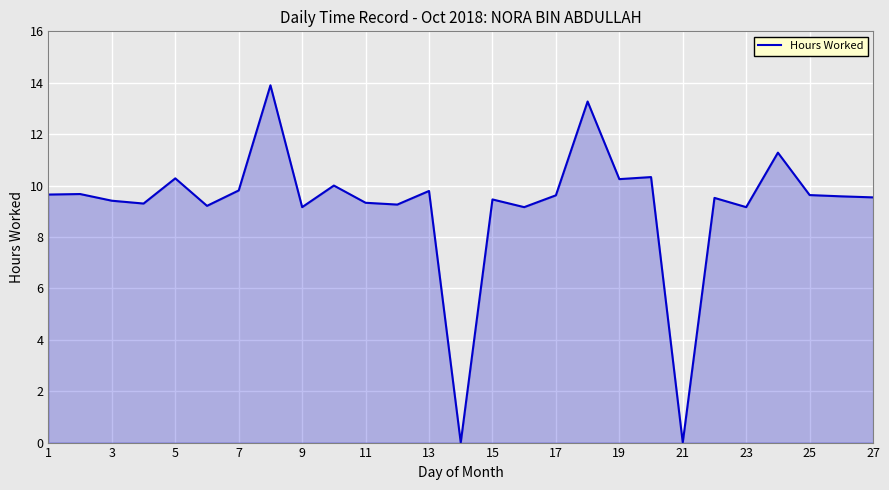

What is the maximum value shown in the chart?

13.9